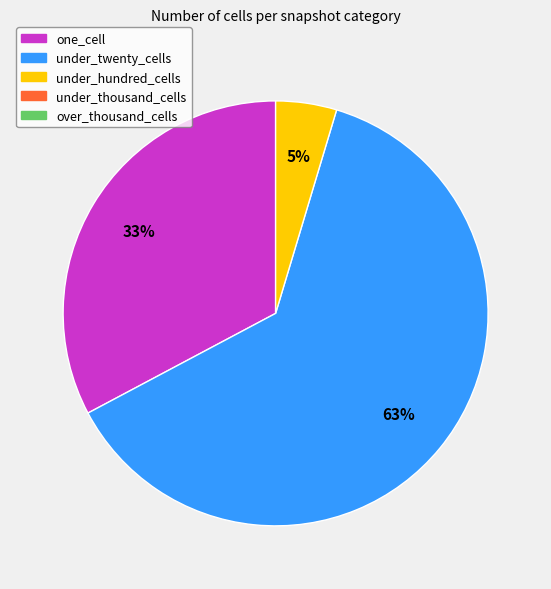

Is there a majority slice in this chart?

Yes